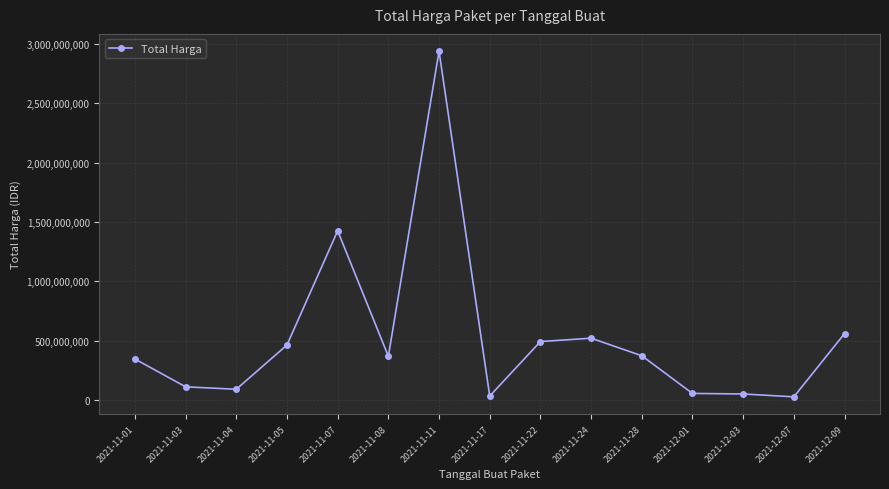

Is it true that the value at 2021-11-08 is 137301804?

False